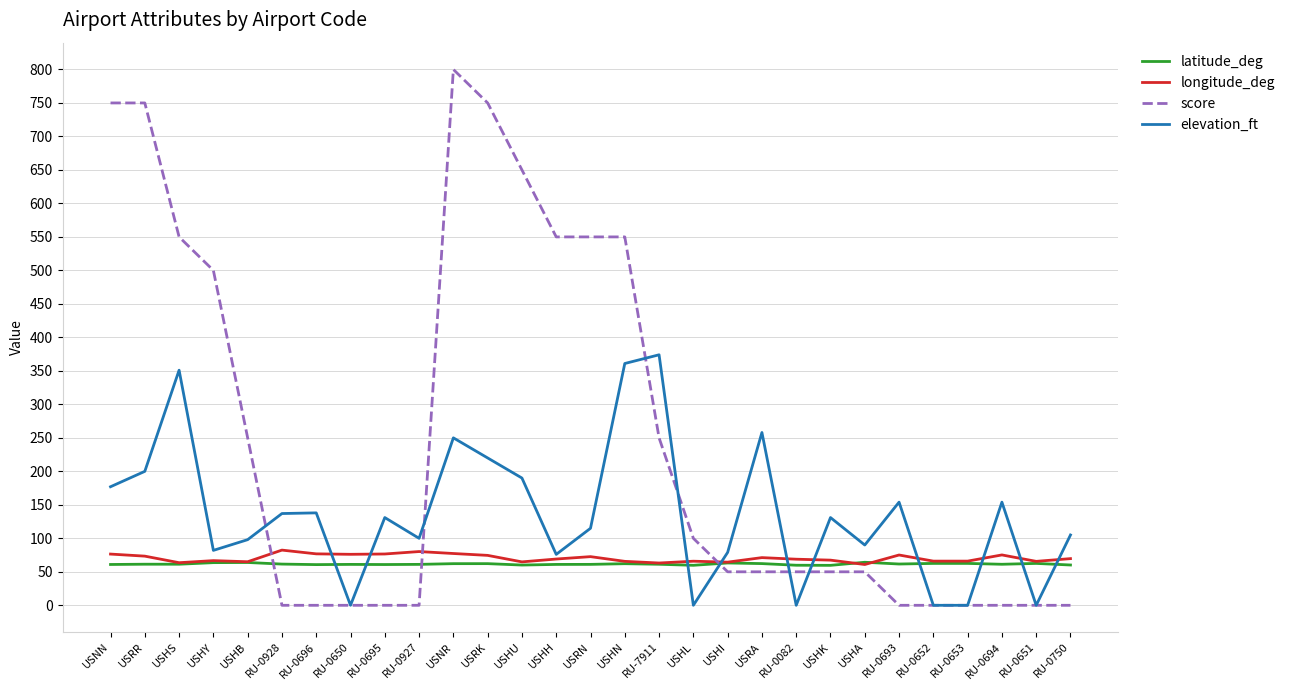

Where is score nearest to the value 400?

USHY